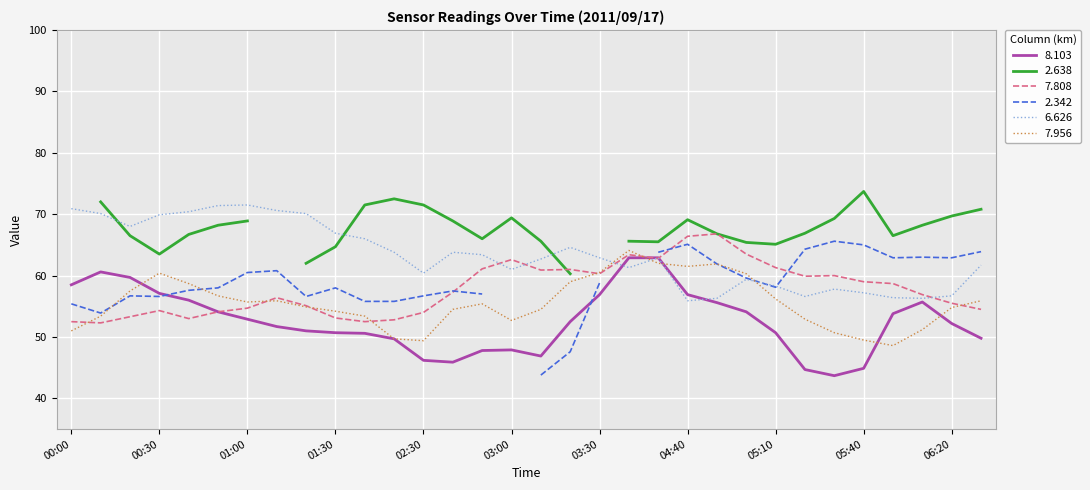

What is the minimum value for 6.626?

55.9